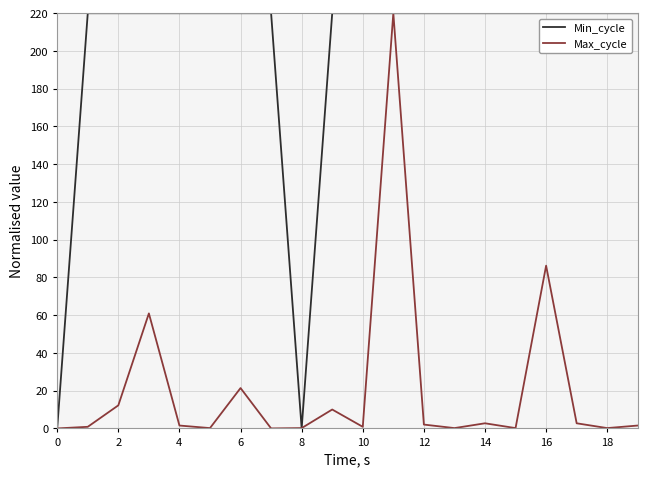

Which series has the largest total across all categories?

Min_cycle